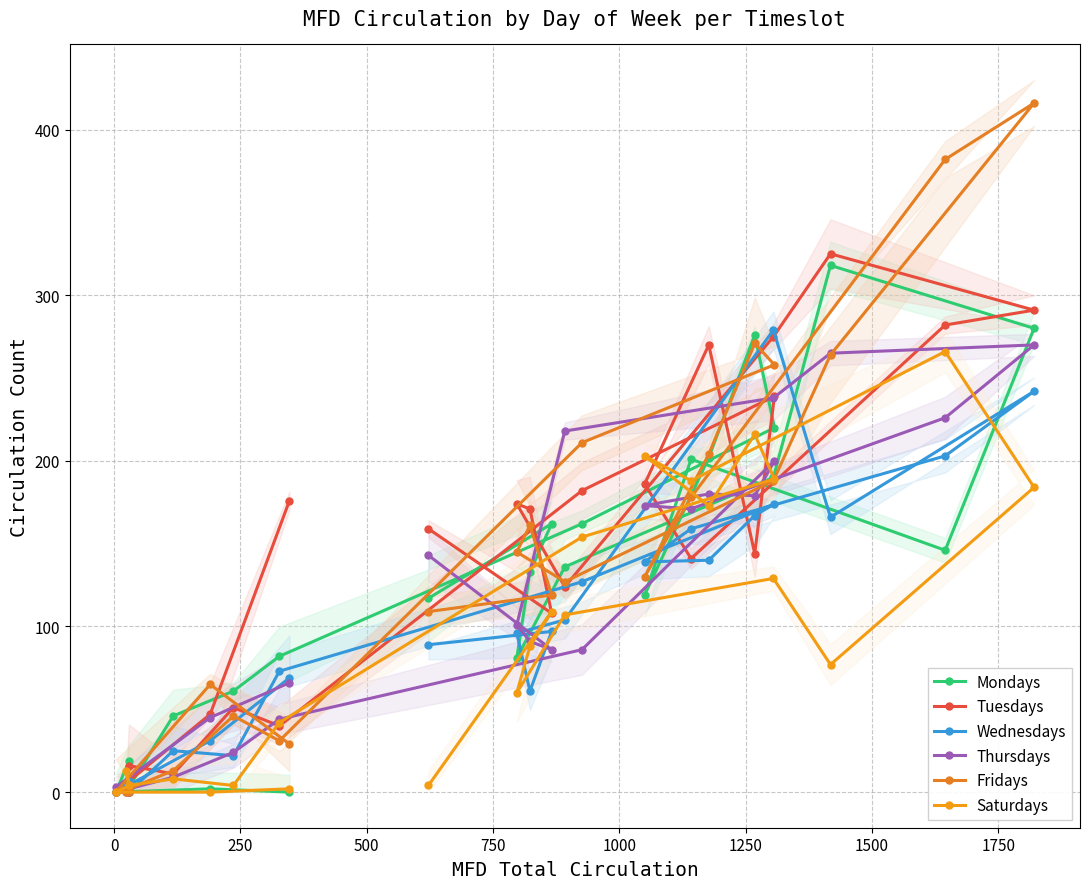

In Mondays, how many points are lower than both neighbors (excluding endpoints)?

4